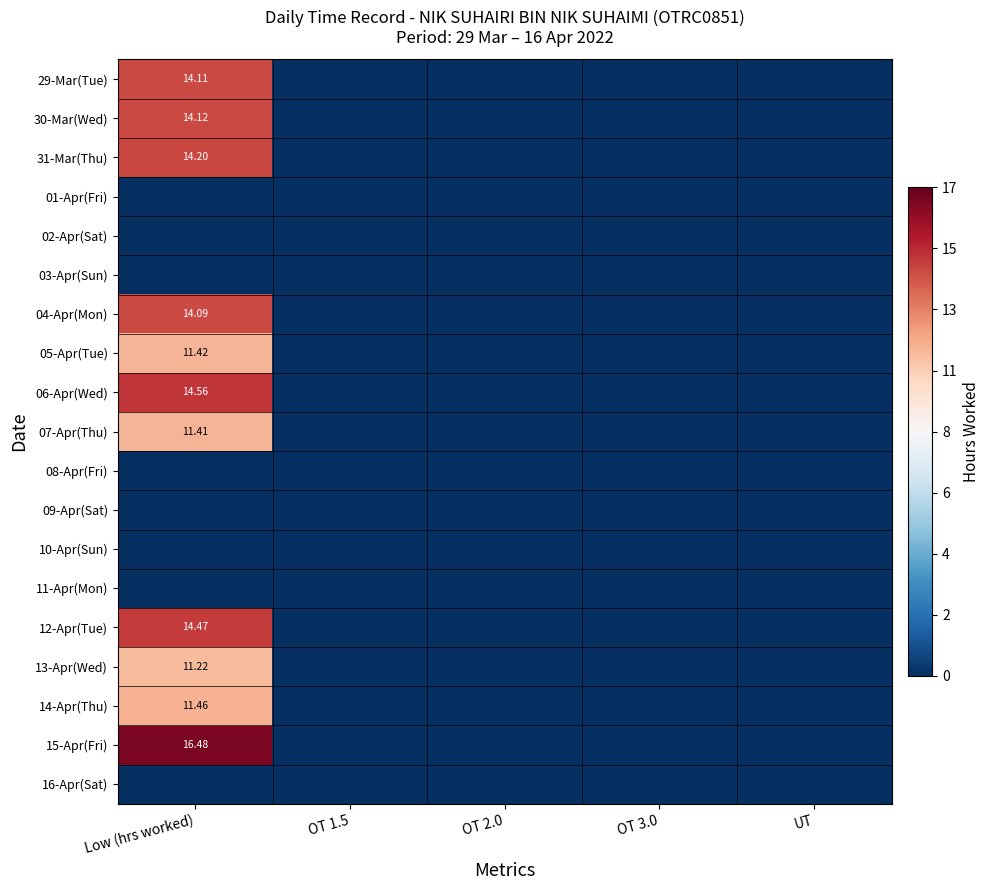

At which label is 07-Apr(Thu) closest to 5?

OT 1.5